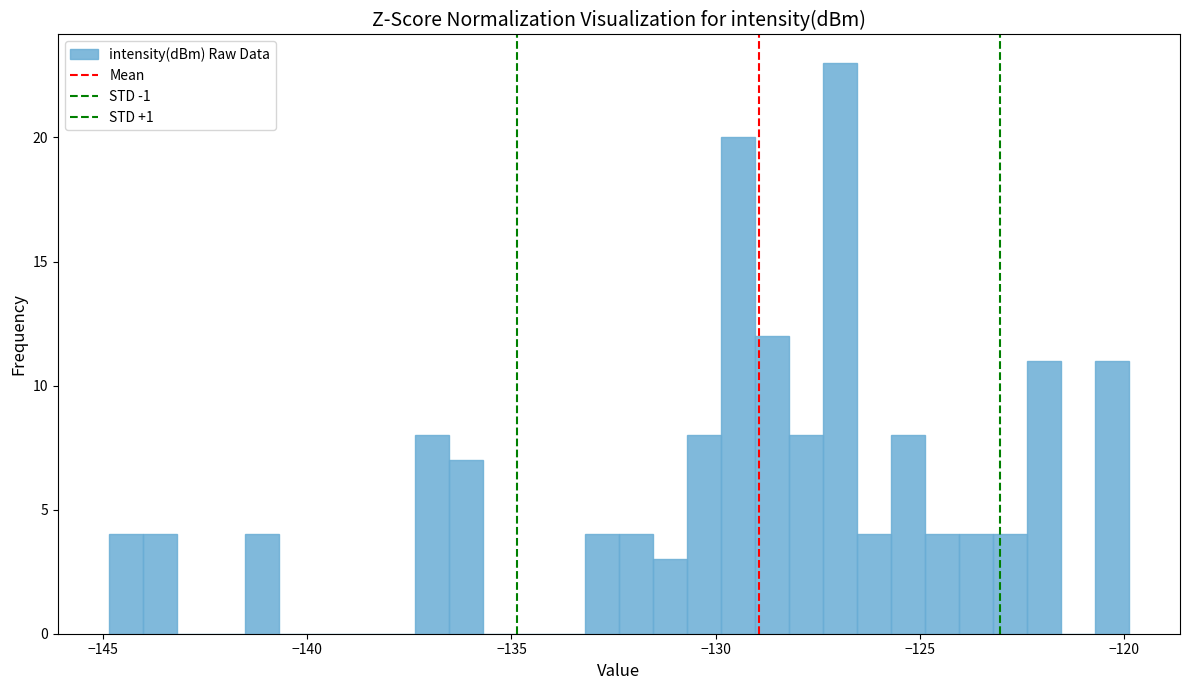

Around what value on the x-axis is the tallest bar? Give the approximate position of its centre, as read against the axis.

-127.0